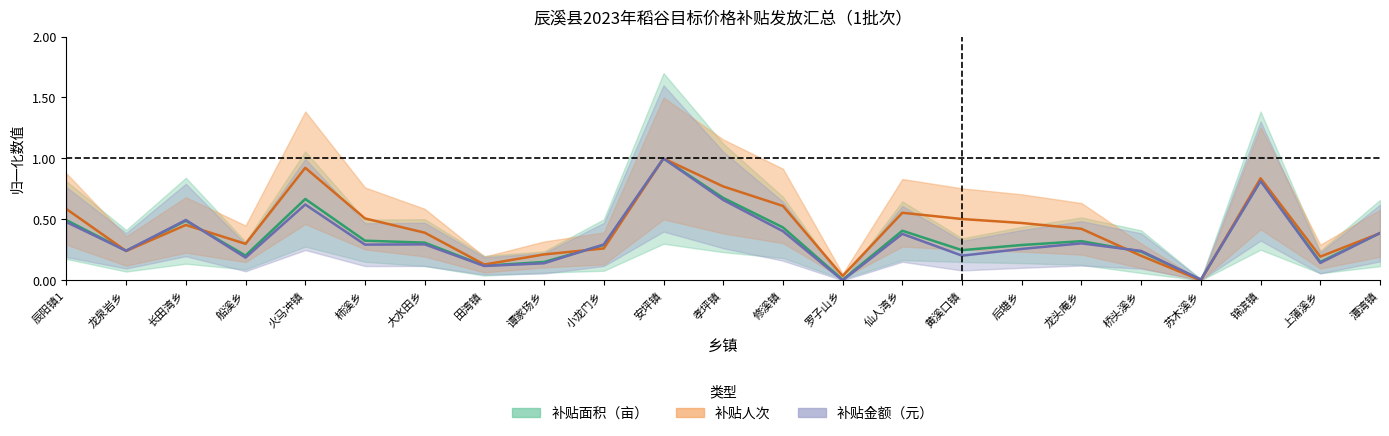

Is it true that 补贴人次 equals 0.9 at 火马冲镇?

True